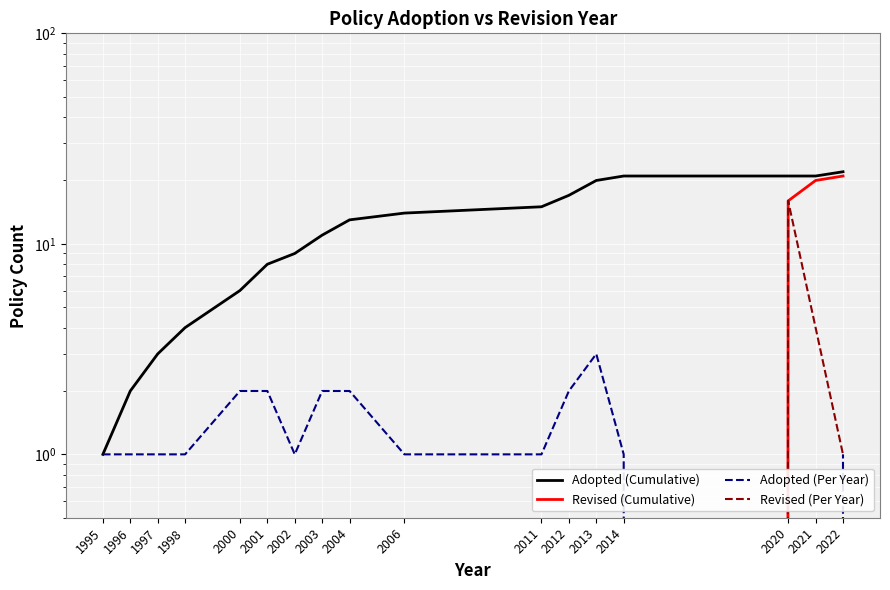

What is the value of the Adopted (Cumulative) point at the 17th from the left?

22